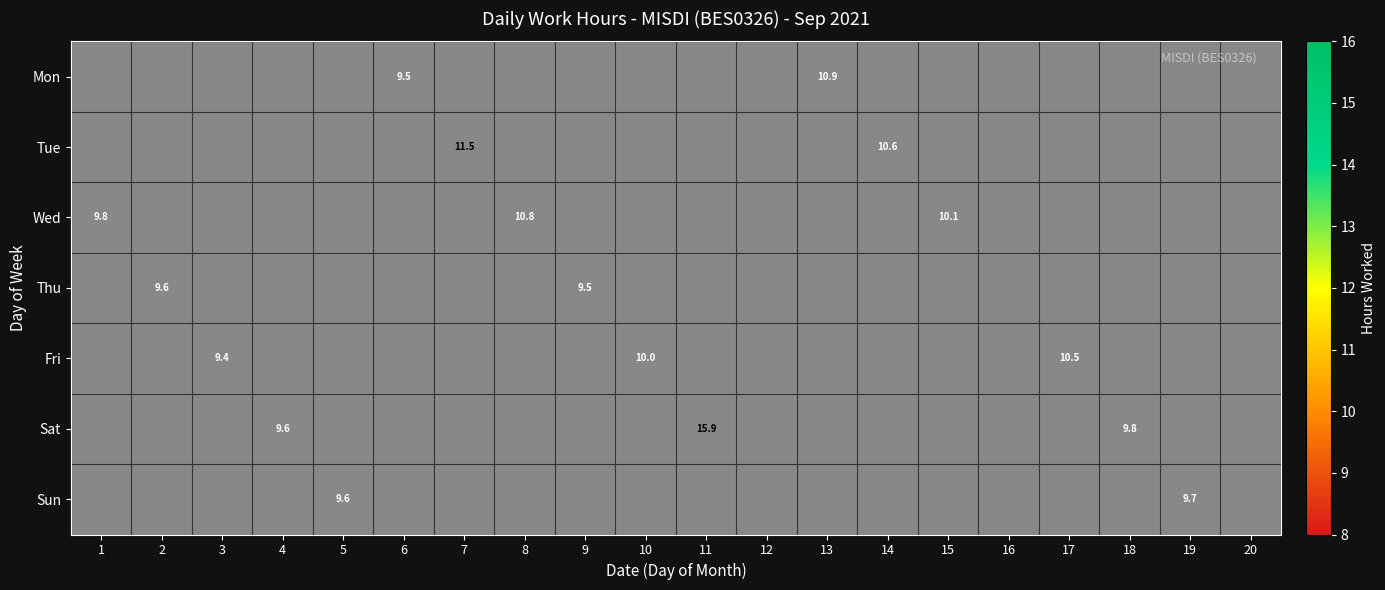

What is the highest value of the Wed series?

10.8